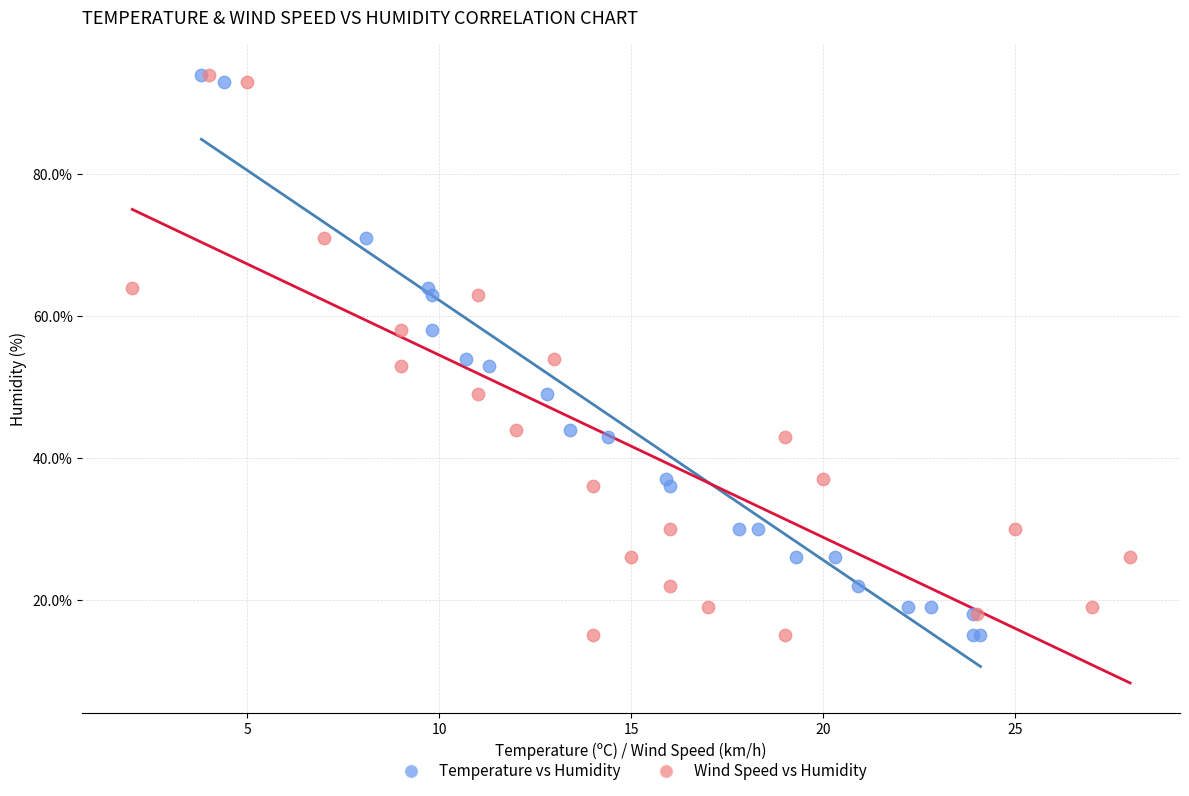

What are all the series names shown in the legend?

Temperature vs Humidity, Wind Speed vs Humidity